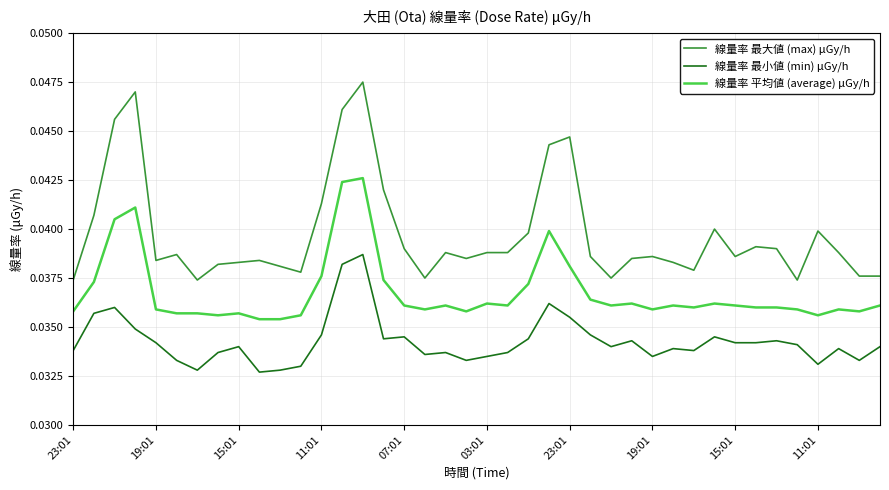

True or false: 線量率 最大値 (max) μGy/h and 線量率 平均値 (average) μGy/h cross at least once.

False